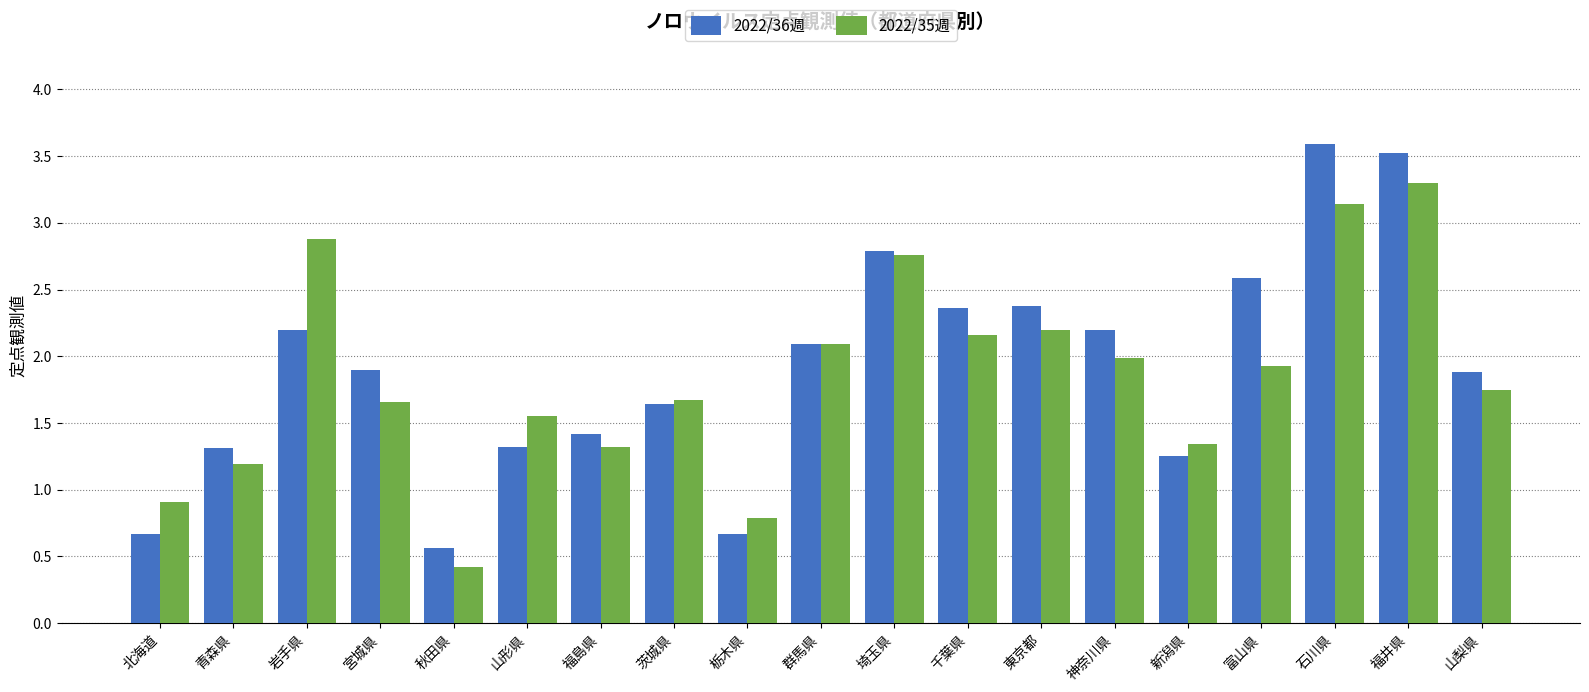

At which label does 2022/35週 reach its peak?

福井県